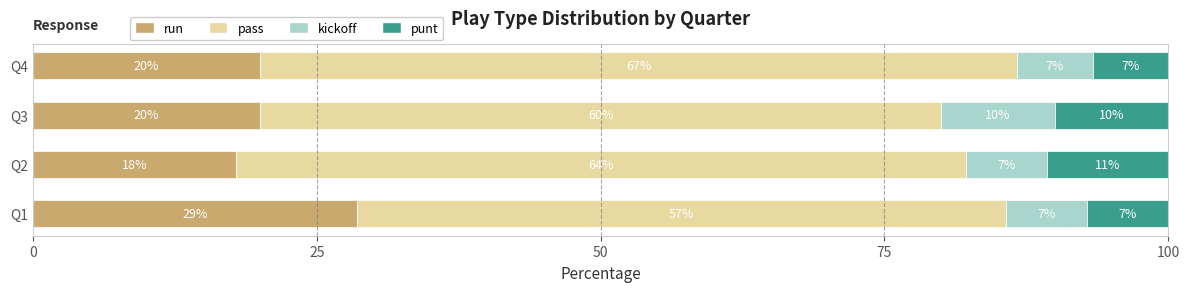

Which category has the highest value in the run series?

Q1